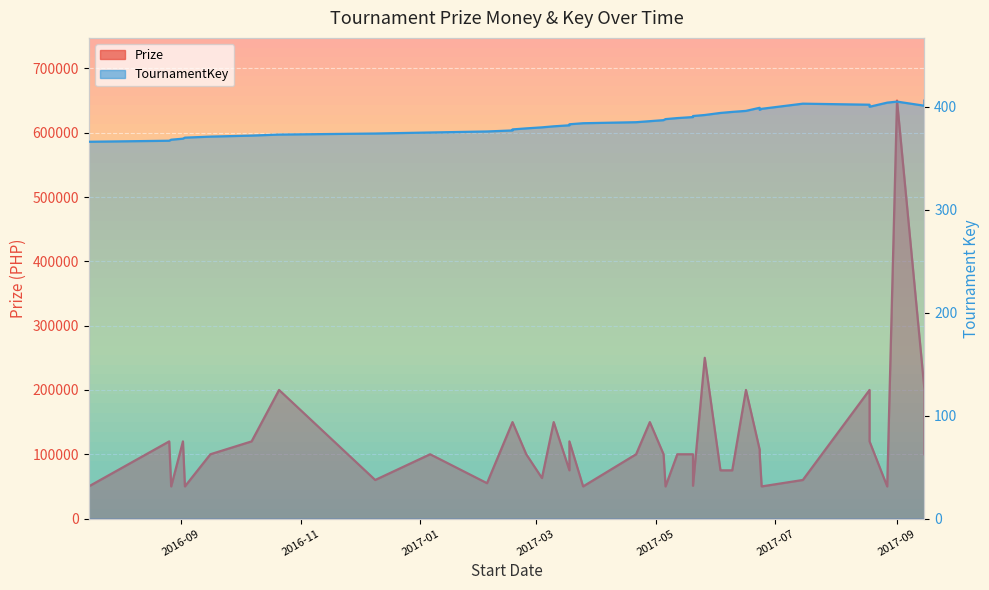

What is the smallest value displayed?

366